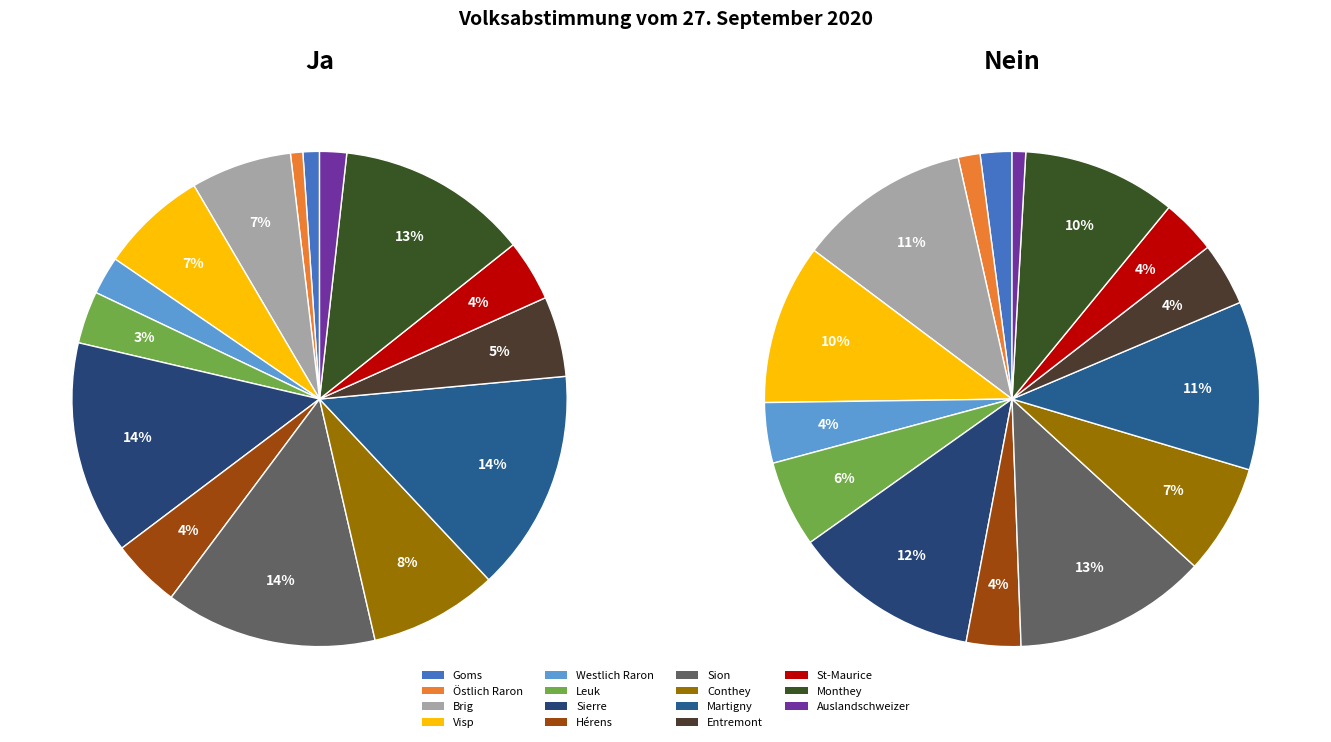

Between Sierre and Martigny, which is larger?

Martigny